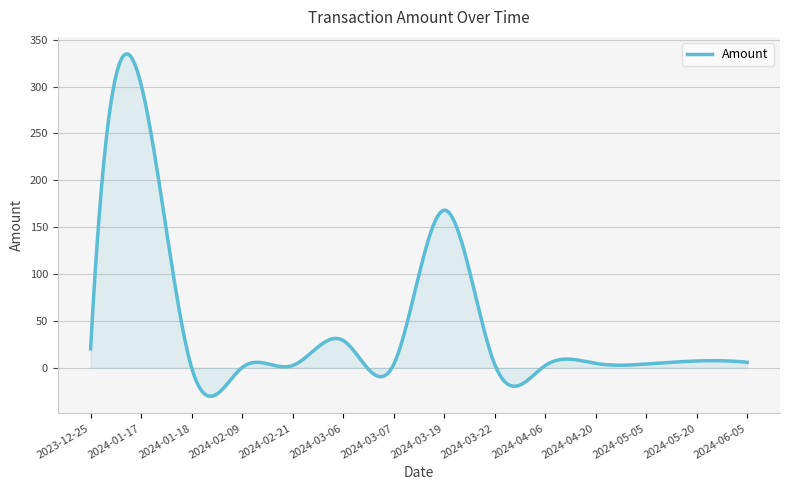

What is the maximum value shown in the chart?

334.9